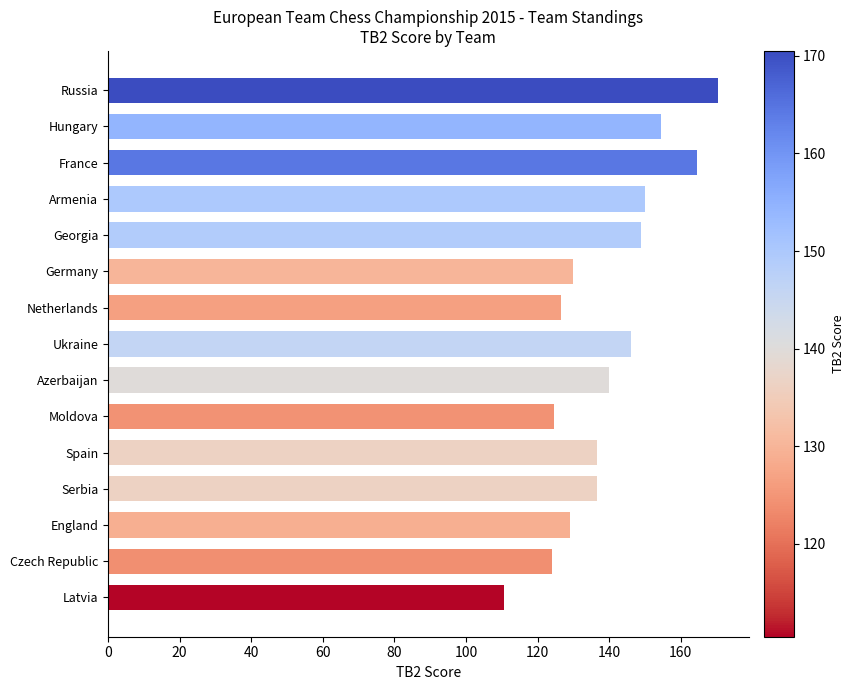

Read the value at Czech Republic.

124.0